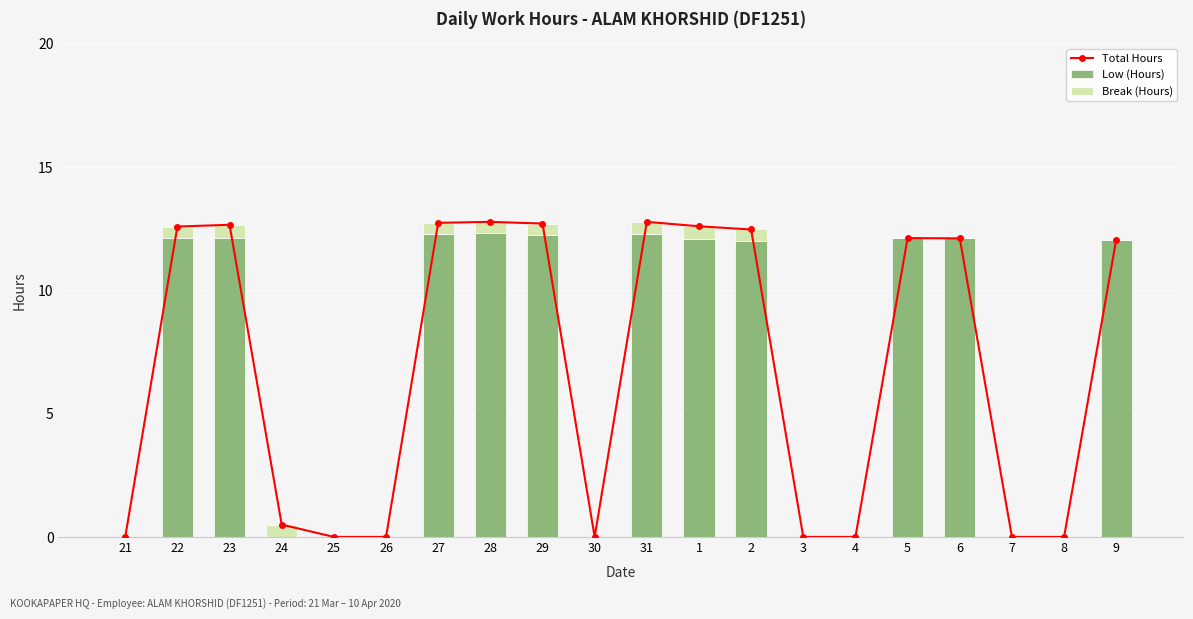

Rank the categories by Low (Hours) value from highest to lowest.

28, 27, 31, 29, 22, 23, 5, 6, 1, 9, 2, 21, 24, 25, 26, 30, 3, 4, 7, 8